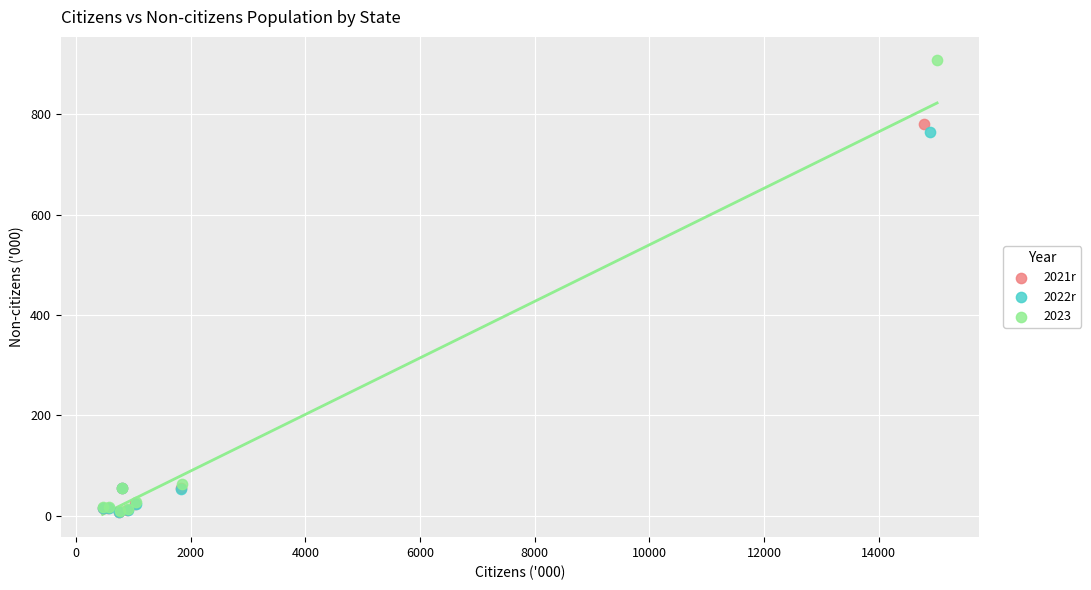

Which series has the largest Y range (max minus min)?

2023